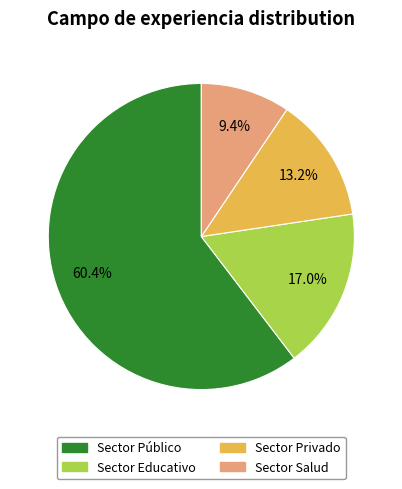

Count the number of slices in the pie.

4